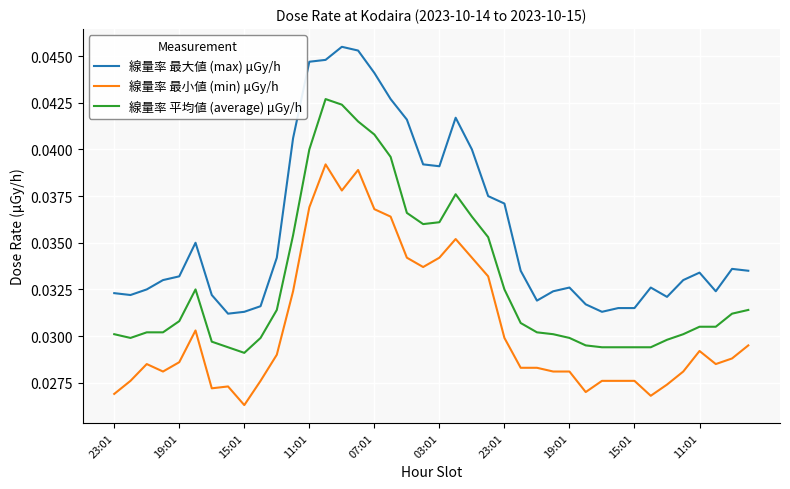

Does the chart display data point markers on the line(s)?

No